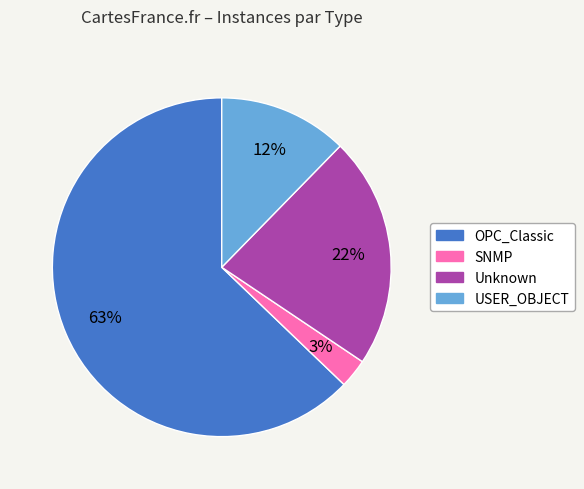

To the nearest percent, what percentage of the pie is Unknown?

22%